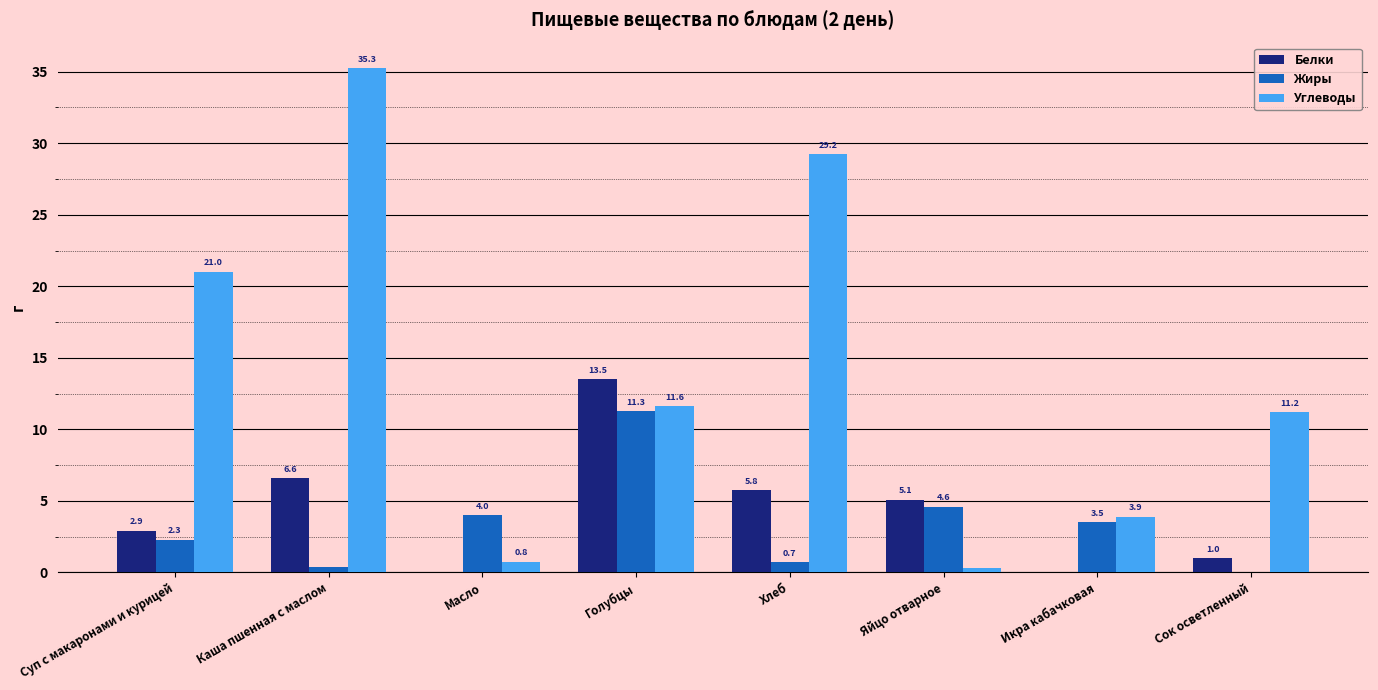

The Жиры series shows 7.3 at Голубцы. True or false?

False